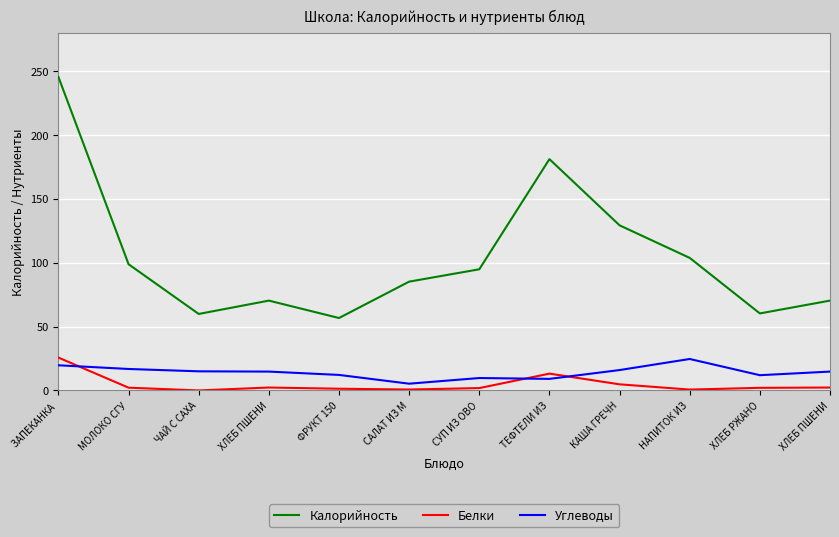

List the labels in order of Углеводы value, largest first.

НАПИТОК ИЗ, ЗАПЕКАНКА , МОЛОКО СГУ, КАША ГРЕЧН, ЧАЙ С САХА, ХЛЕБ ПШЕНИ, ХЛЕБ ПШЕНИ, ФРУКТ 150, ХЛЕБ РЖАНО, СУП ИЗ ОВО, ТЕФТЕЛИ ИЗ, САЛАТ ИЗ М